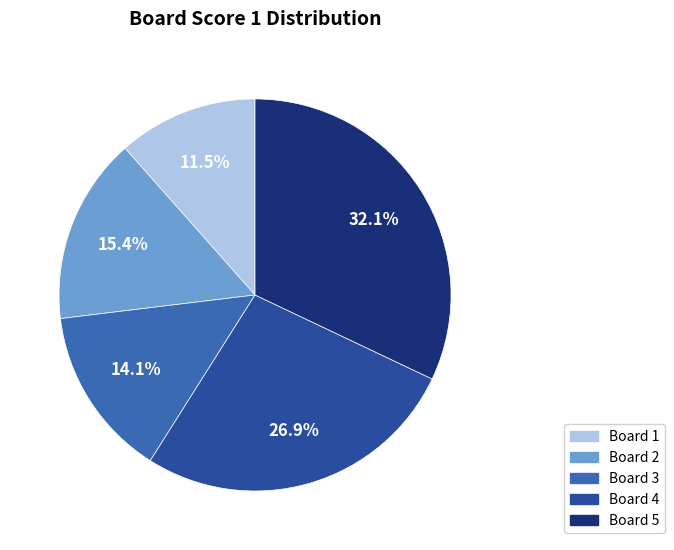

How many segments does this pie chart have?

5